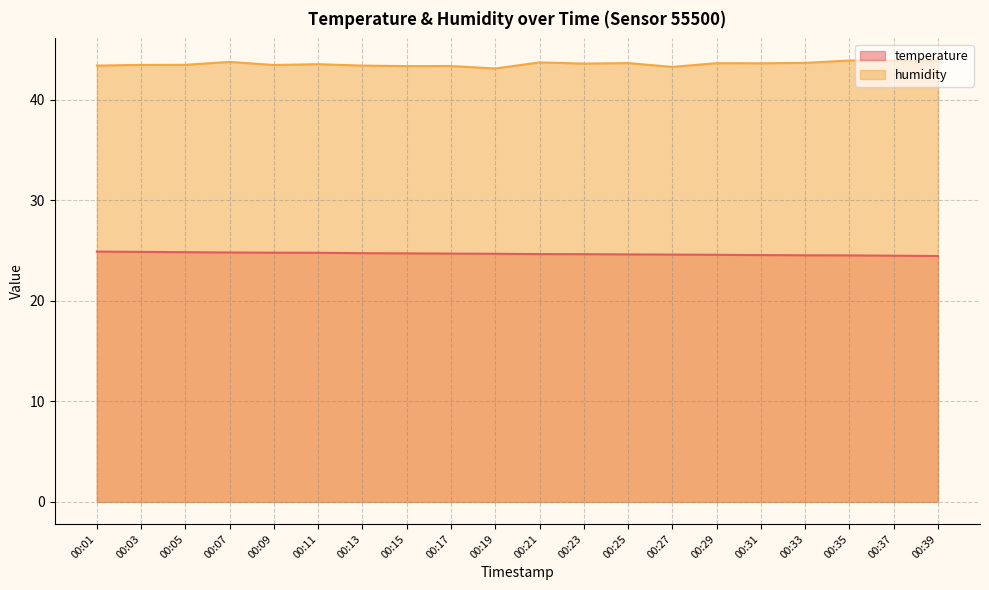

Reading left to right, what are all the values shown in this chart?

temperature: 00:01=24.9	00:03=24.9	00:05=24.9	00:07=24.8	00:09=24.8	00:11=24.8	00:13=24.8	00:15=24.7	00:17=24.7	00:19=24.7	00:21=24.7	00:23=24.6	00:25=24.6	00:27=24.6	00:29=24.6	00:31=24.6	00:33=24.5	00:35=24.5	00:37=24.5	00:39=24.5
humidity: 00:01=43.4	00:03=43.5	00:05=43.5	00:07=43.8	00:09=43.5	00:11=43.6	00:13=43.4	00:15=43.4	00:17=43.4	00:19=43.1	00:21=43.7	00:23=43.6	00:25=43.7	00:27=43.3	00:29=43.7	00:31=43.6	00:33=43.7	00:35=43.9	00:37=43.9	00:39=43.9